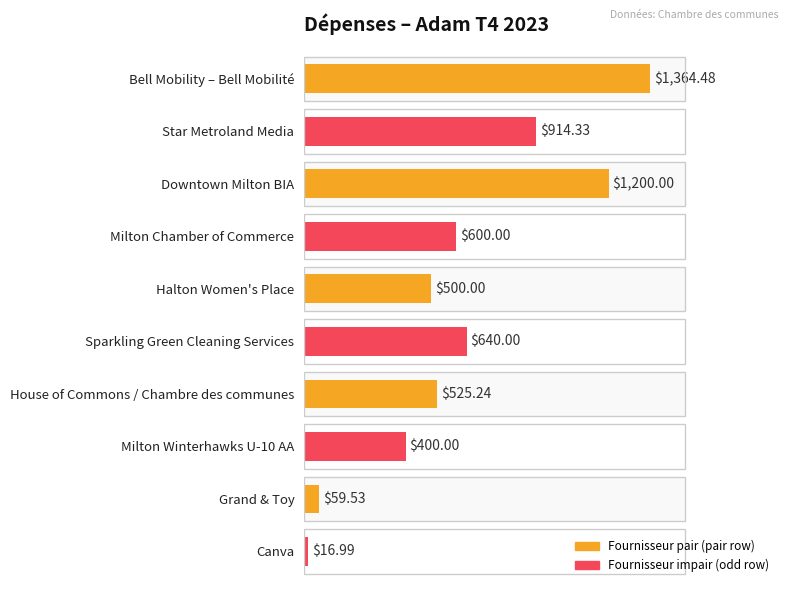

What is the greatest value displayed?

1364.5